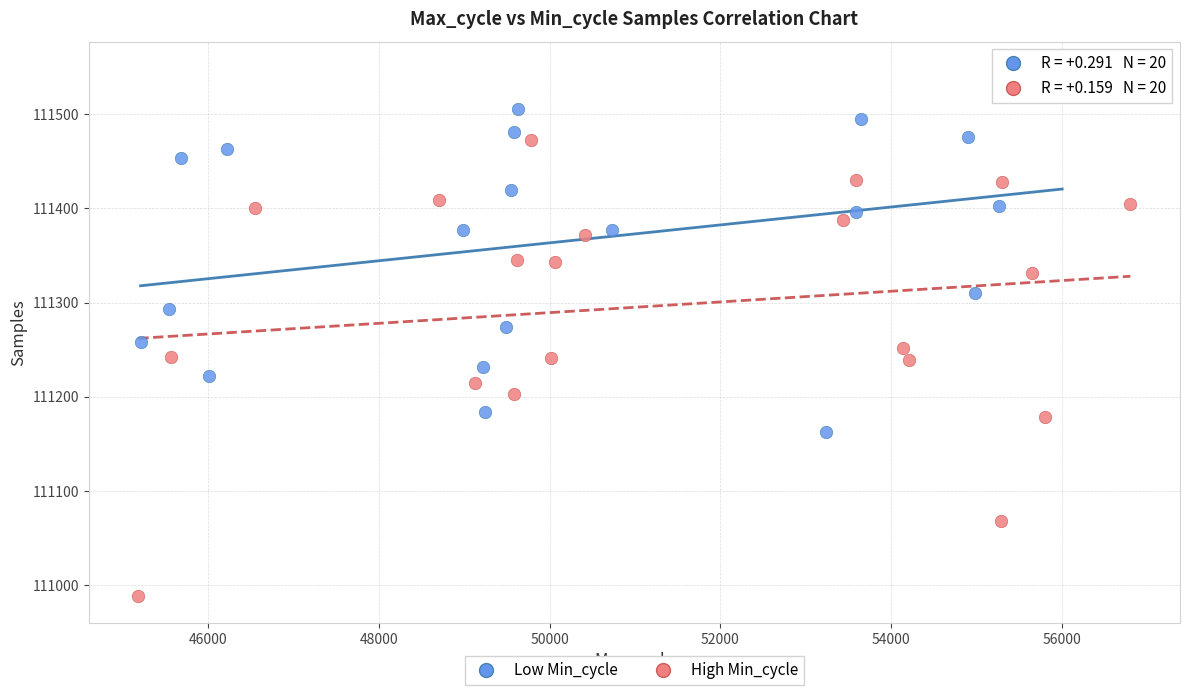

Which series reaches the maximum Y coordinate?

Low Min_cycle